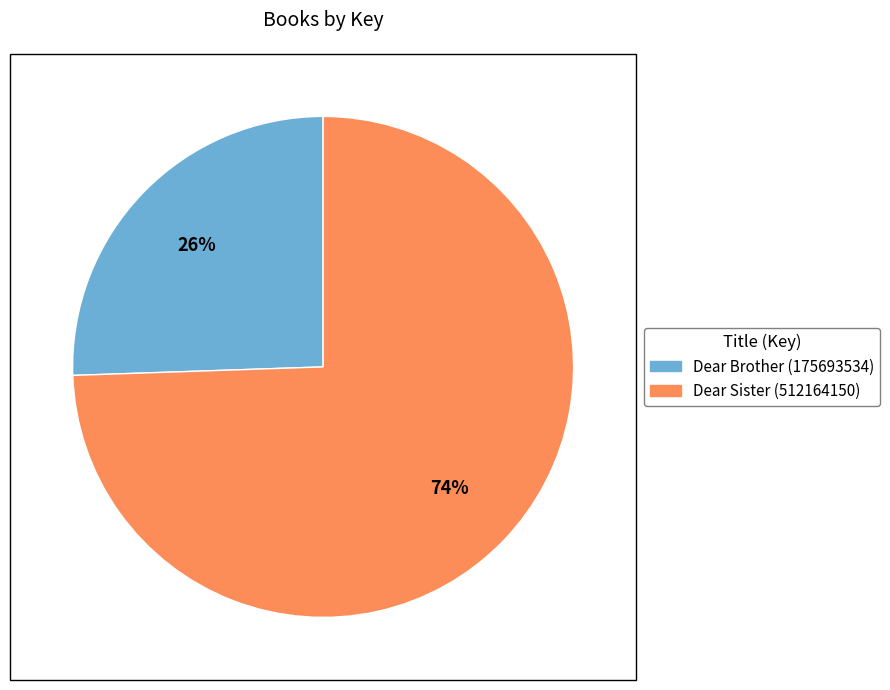

The Dear Brother (175693534) slice represents 26% of the pie. True or false?

True